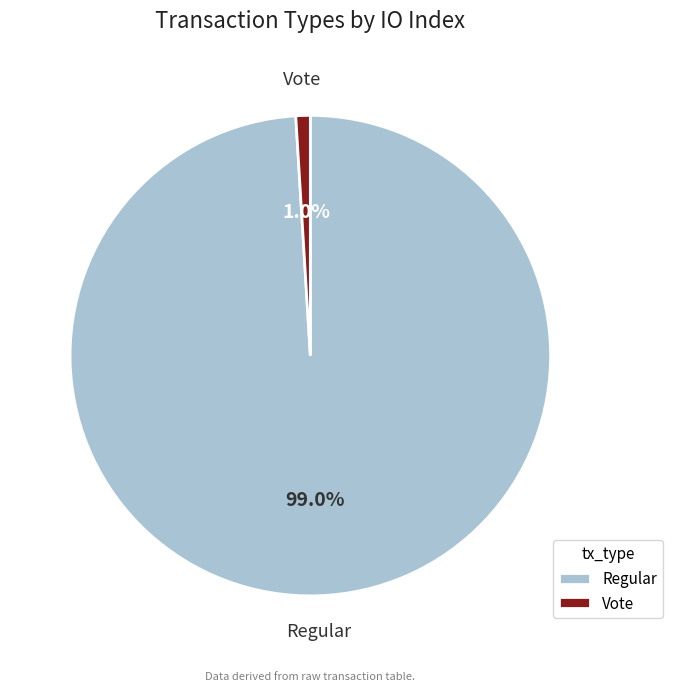

How many slices are in this pie chart?

2